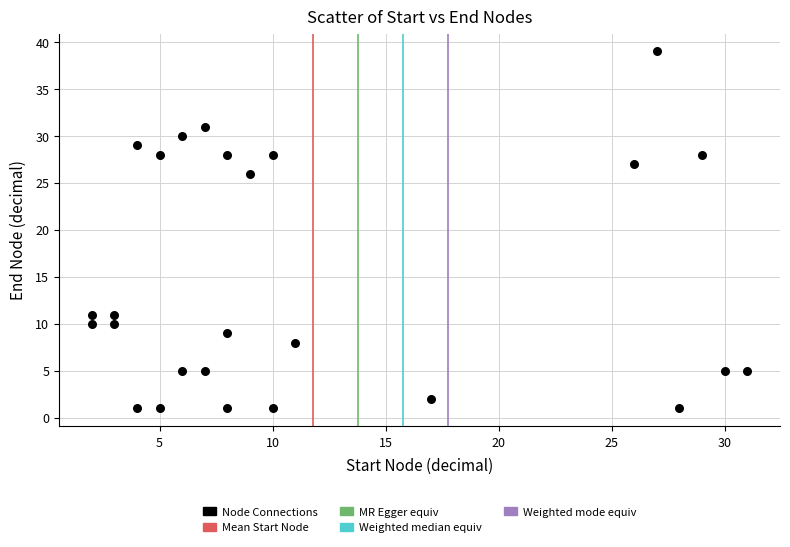

What is the range of Y values (max minus min)?

38